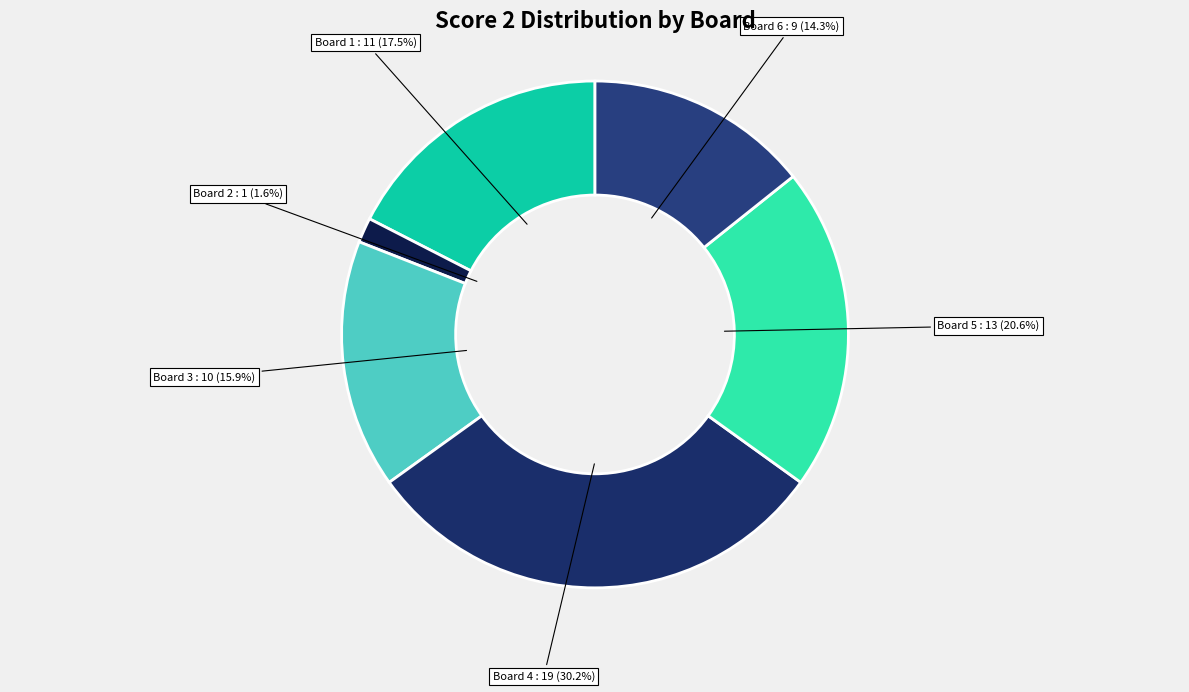

What is the ratio of the value at Board 3 to the value at Board 6?

1.1